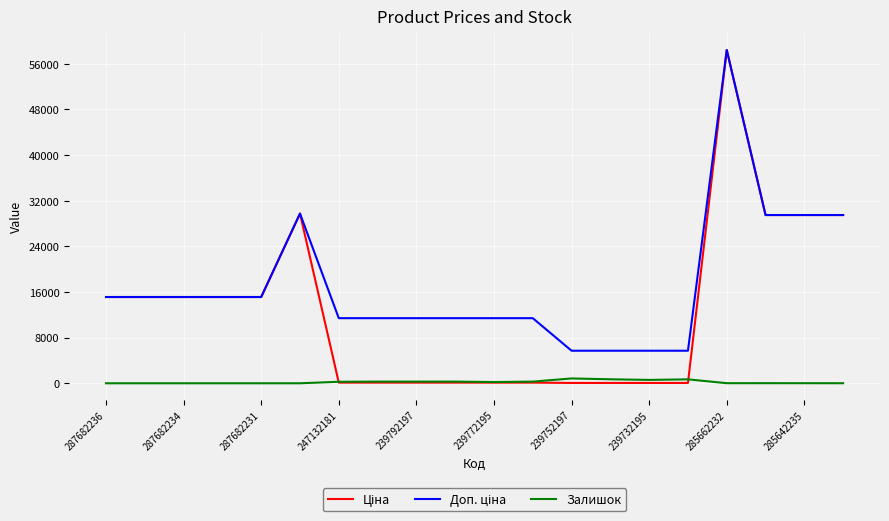

Does the chart have visible grid lines?

Yes